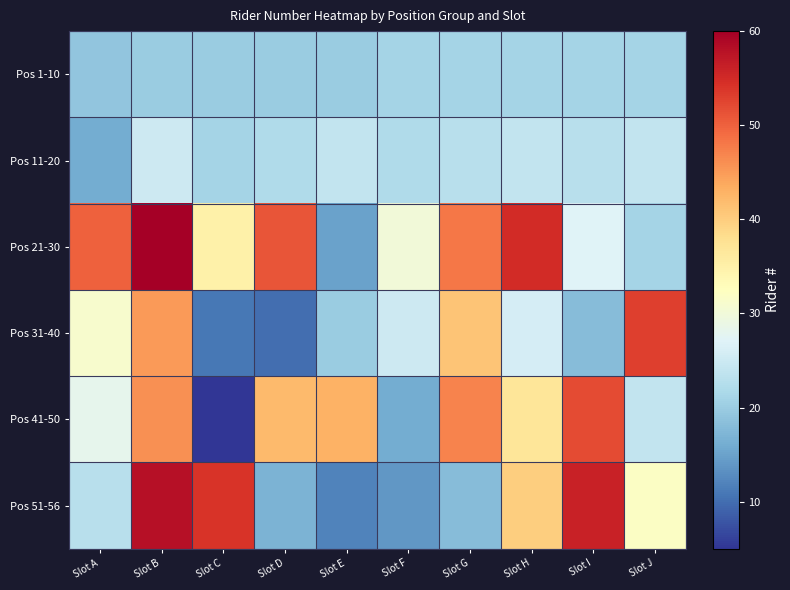

How many data points does each series have?

10